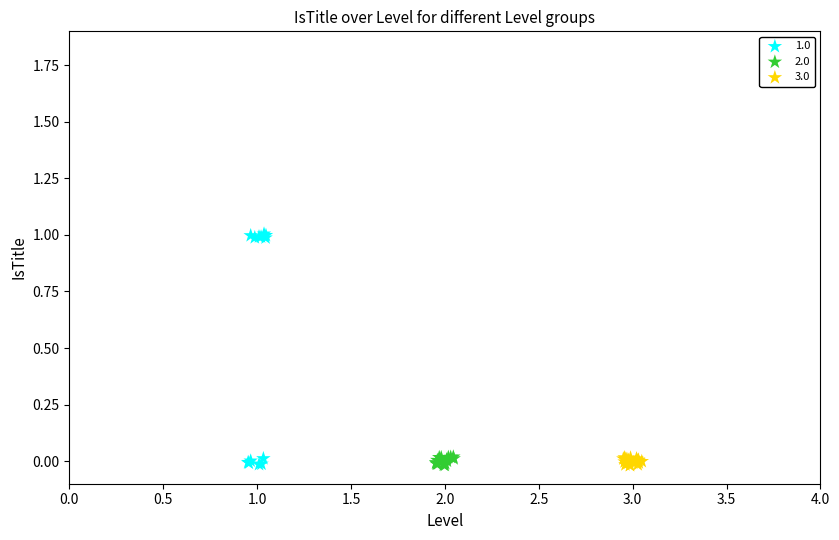

Which series reaches the maximum Y coordinate?

1.0